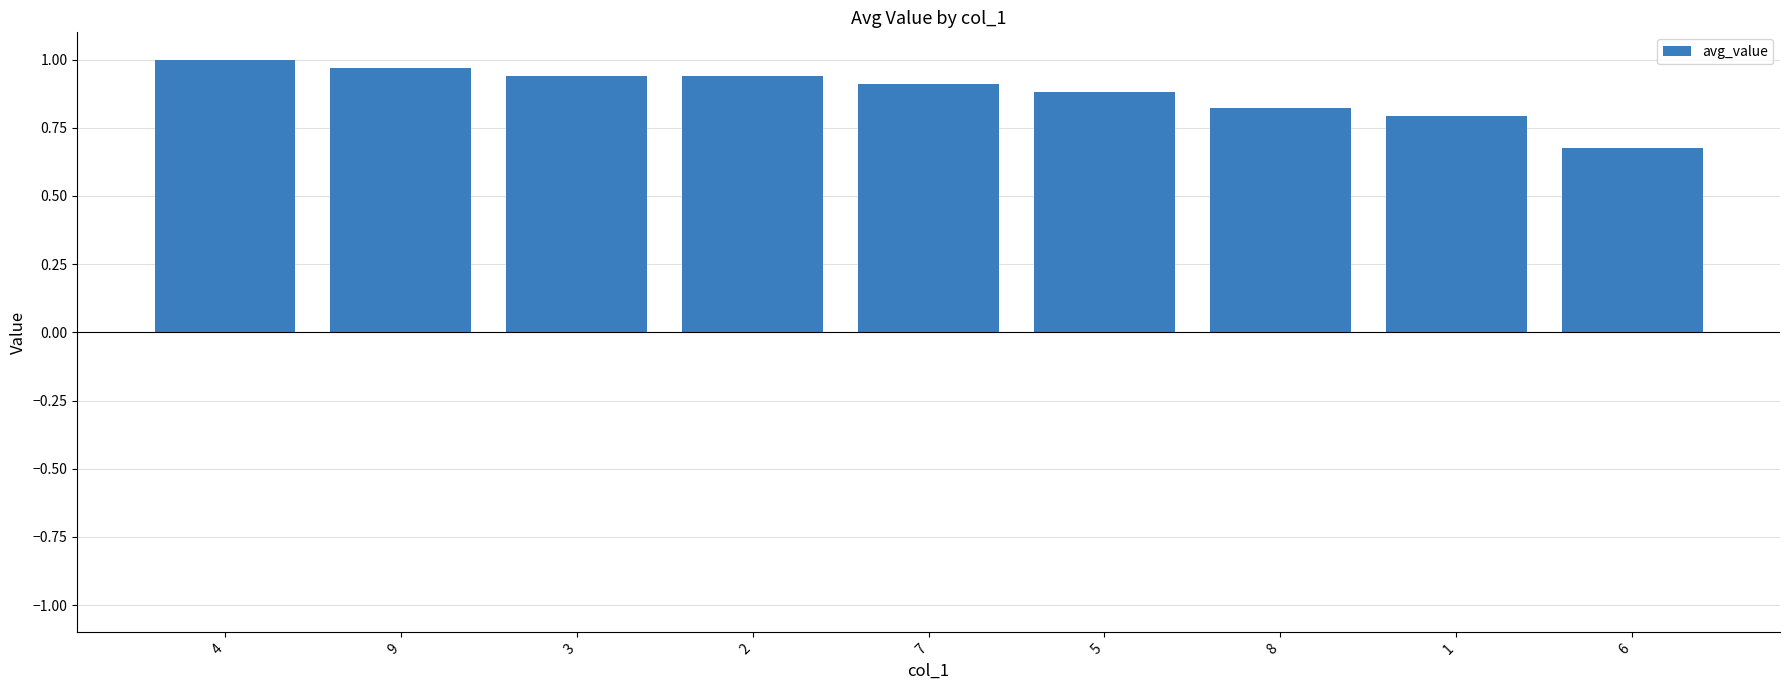

Between 4 and 6, which is larger?

4